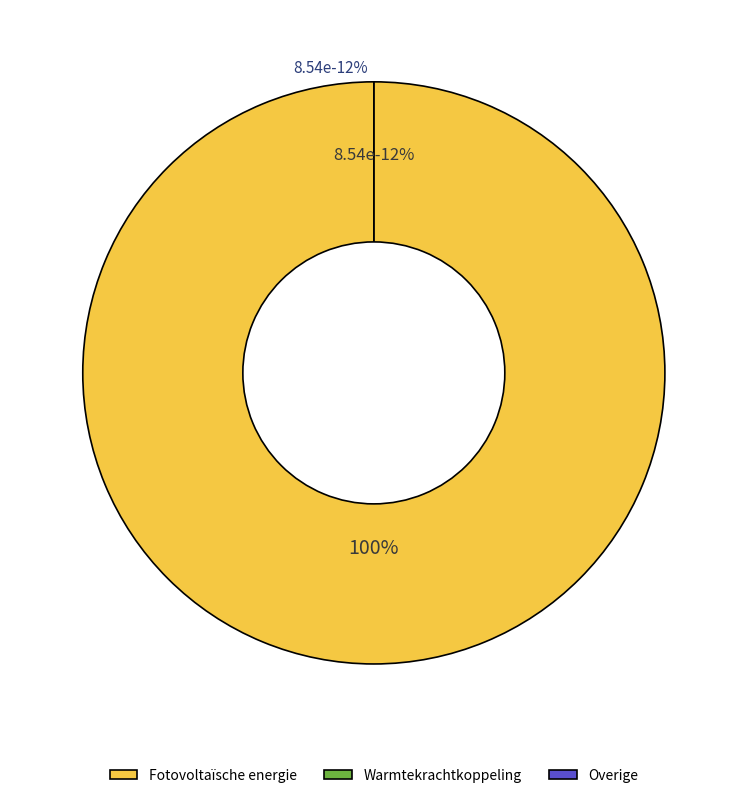

Is there a majority slice in this chart?

Yes